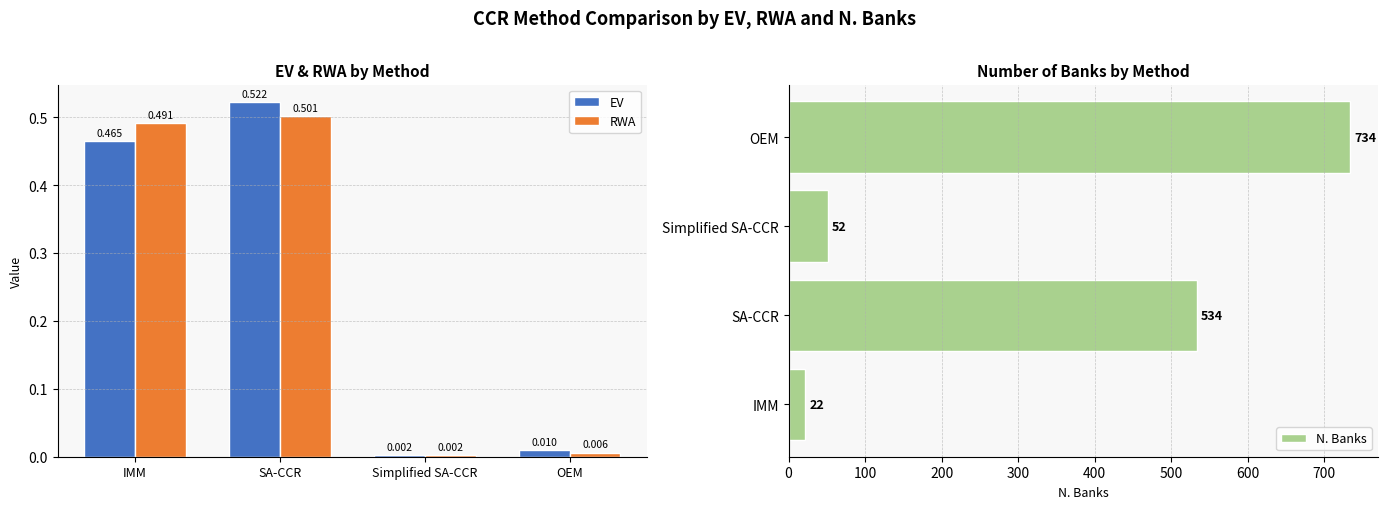

Is the value of RWA at IMM greater than the value of EV at SA-CCR?

No